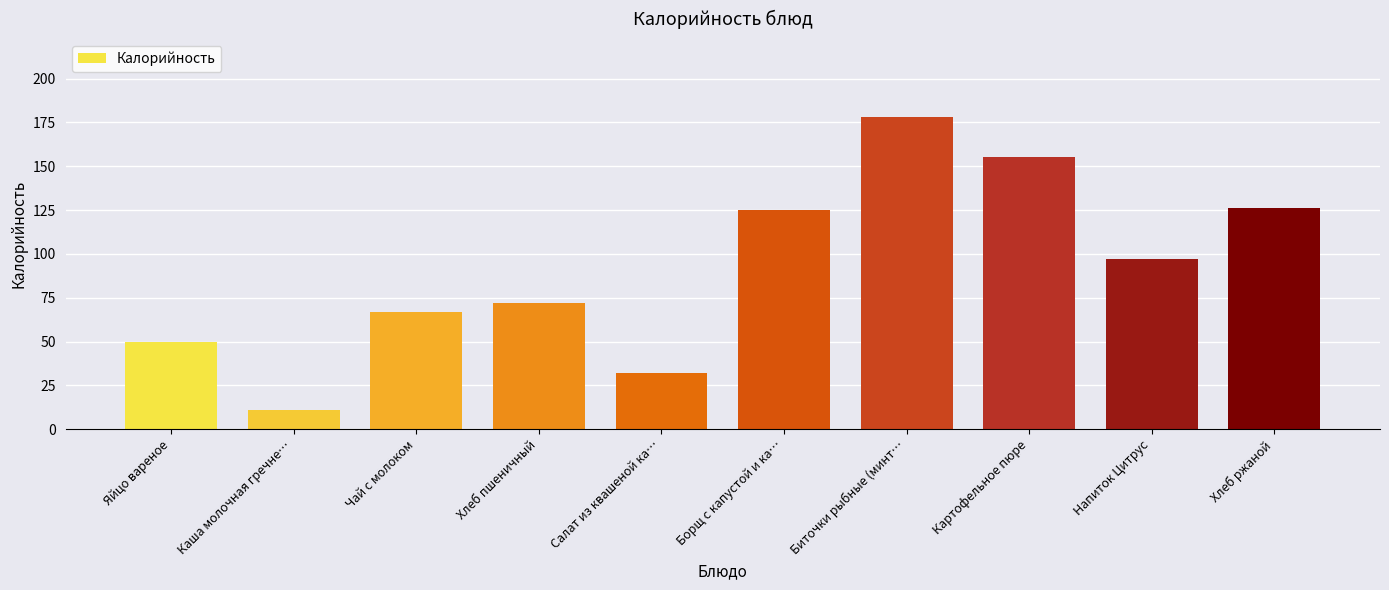

What is the sum of the values at Биточки рыбные (минт… and Каша молочная гречне…?

189